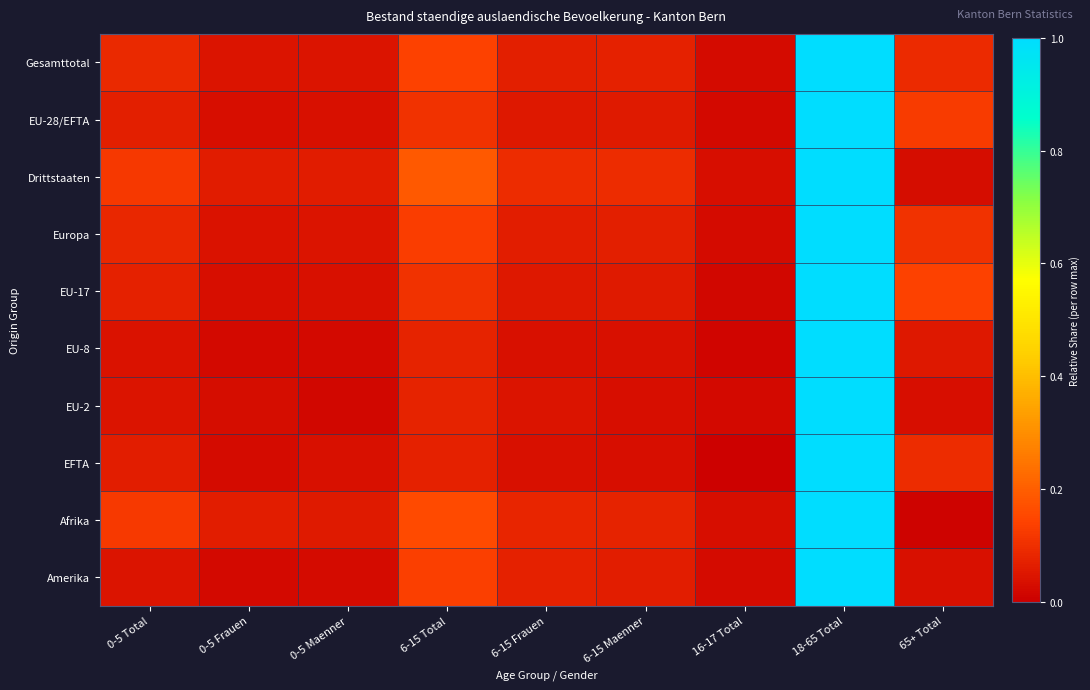

At how many categories does at least one series exceed 0?

9